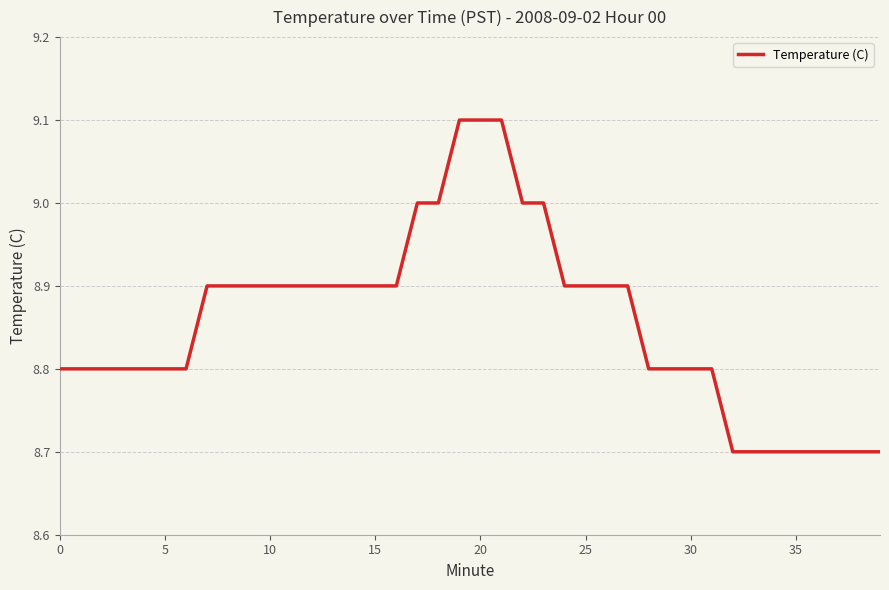

What is the maximum value shown in the chart?

9.1